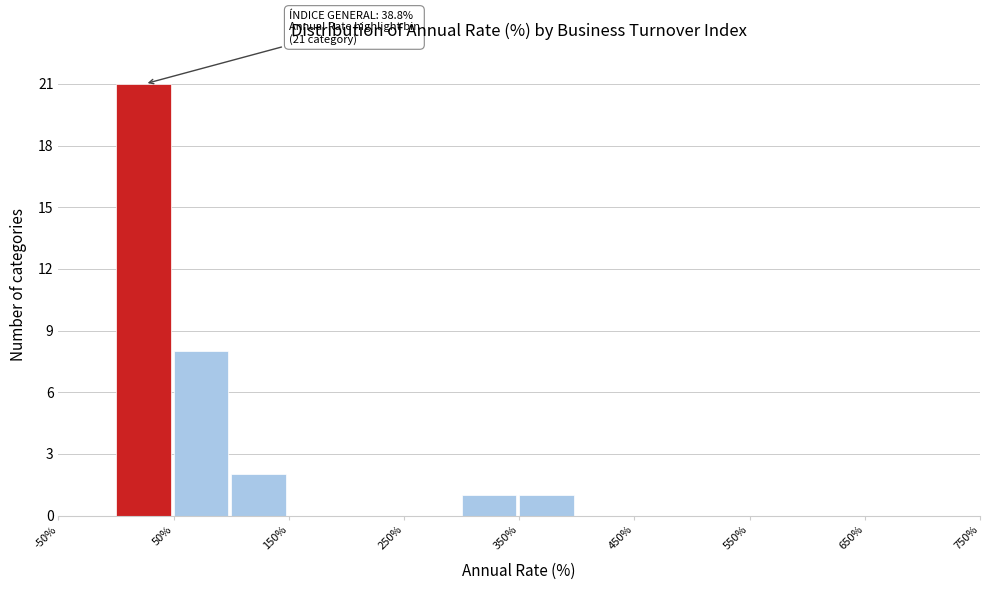

Which range on the x-axis has the tallest bar?

0 to 50